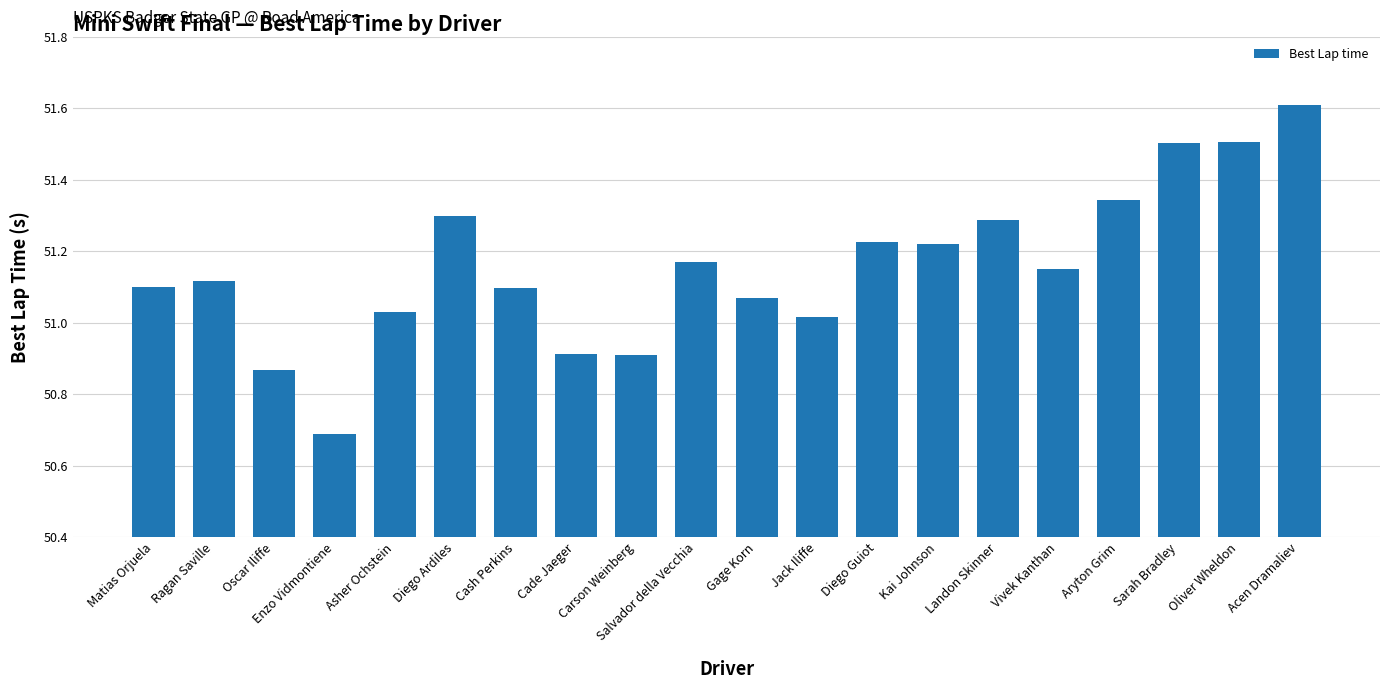

At which label does the data first exceed 51?

Matias Orjuela